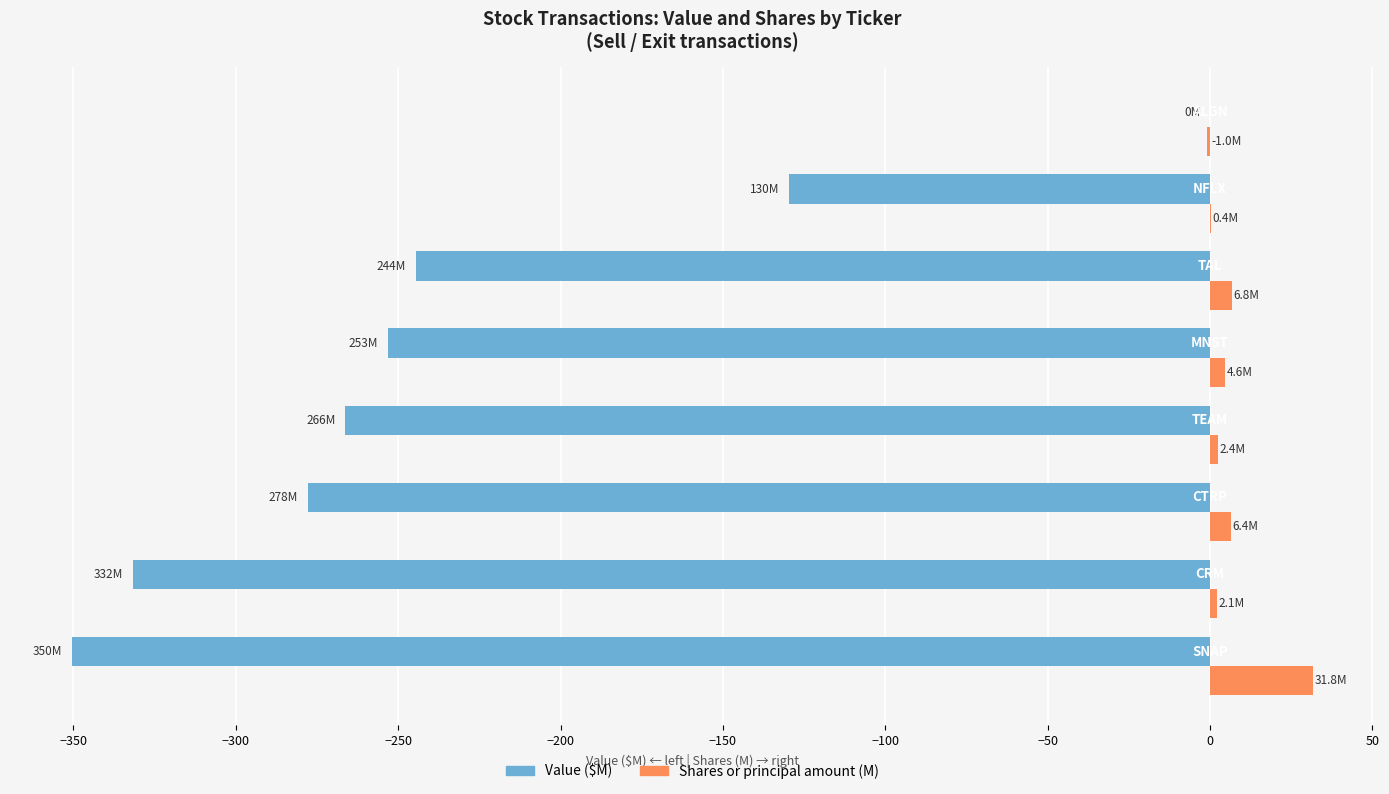

What is the greatest value displayed?

31.8